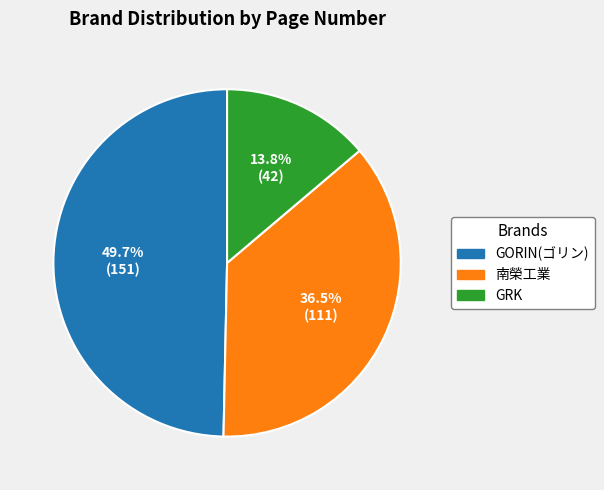

How many slices are in this pie chart?

3